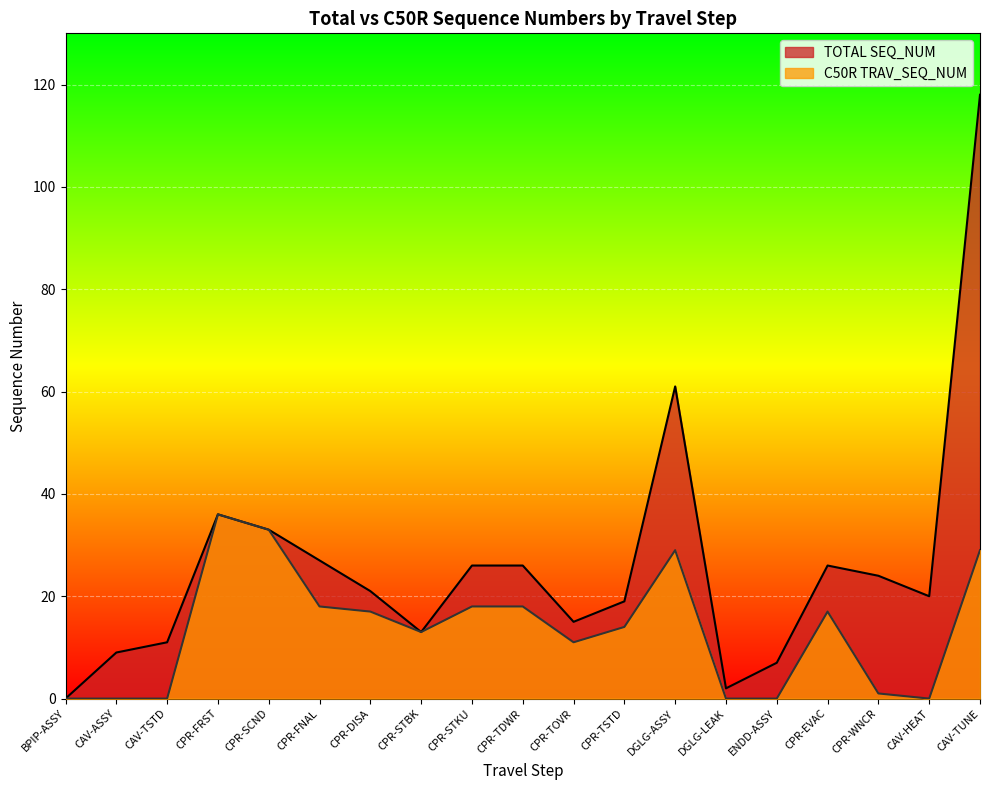

Which series has the largest total across all categories?

TOTAL SEQ_NUM